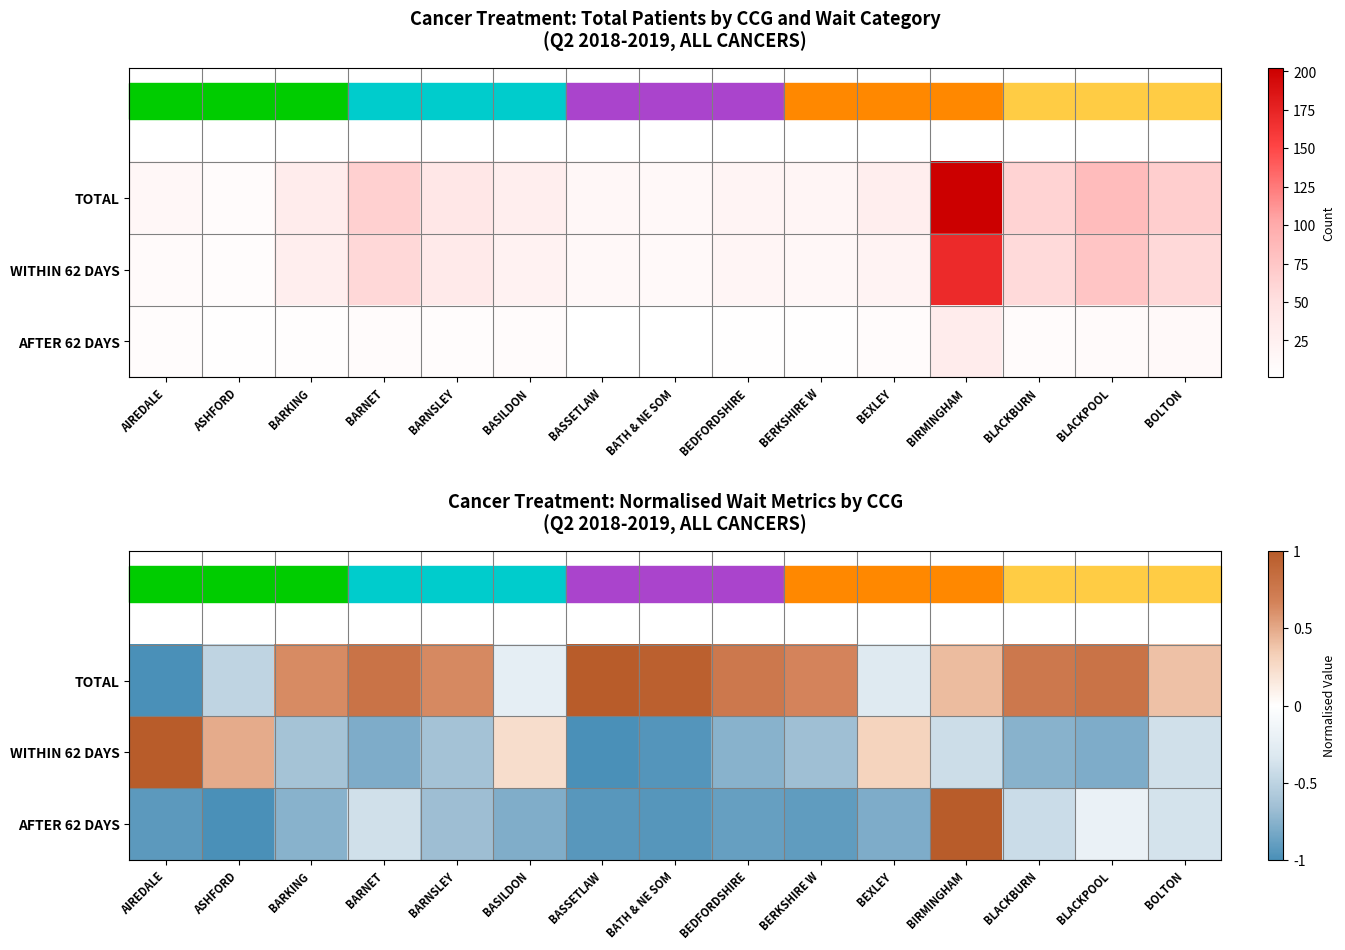

How many series are shown in this chart?

3